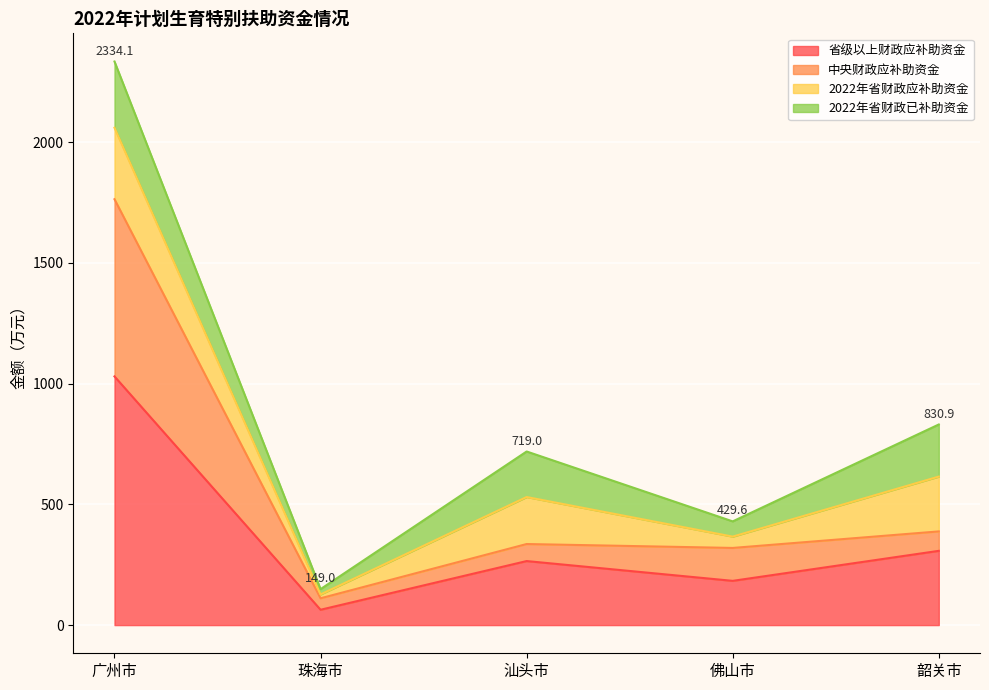

What is the minimum value shown in the chart?

63.5